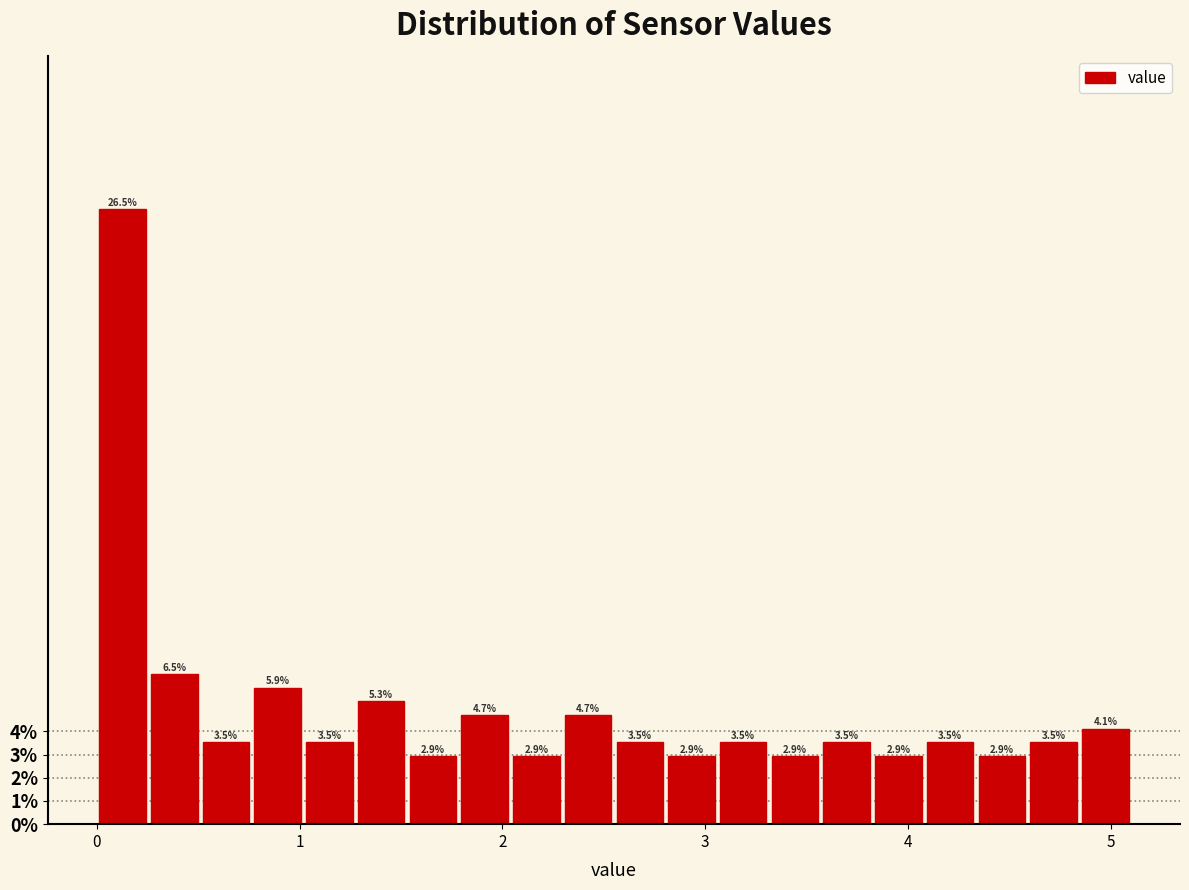

Read against the x-axis, roughly where is the centre of the tallest bar?

0.1